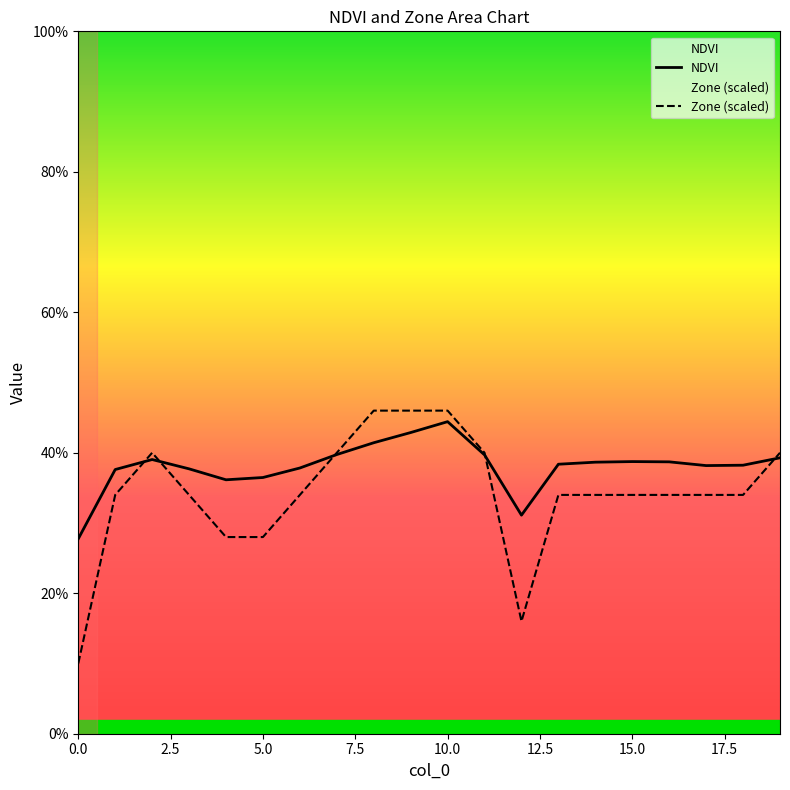

Is it true that NDVI equals 0.4 at 13?

True